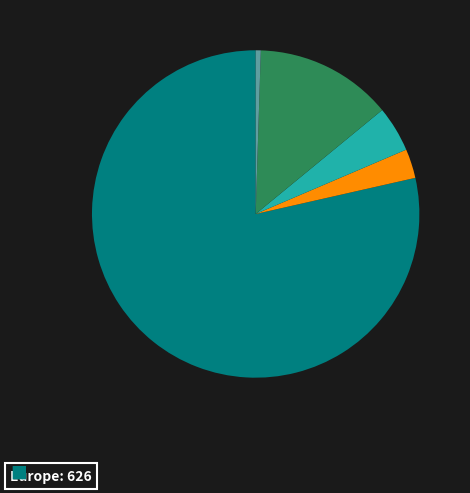

Is there any slice that represents more than half of the pie?

Yes